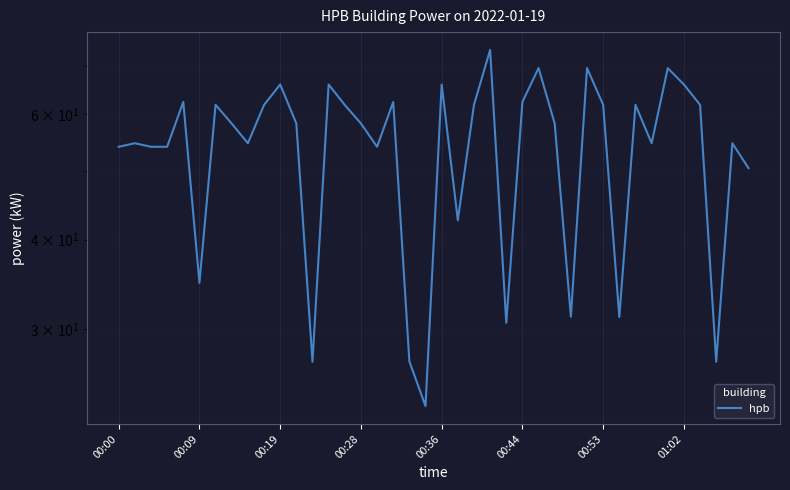

What is the sum of all values?

2158.8